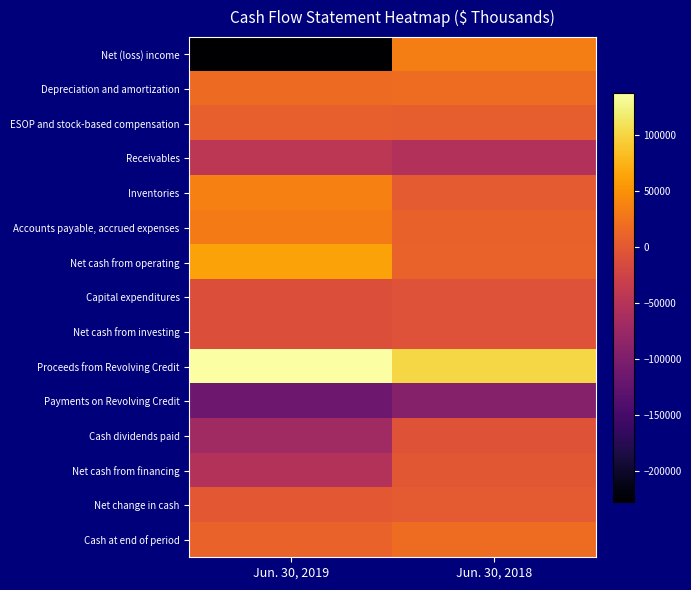

Which series changed the most between Jun. 30, 2019 and Jun. 30, 2018?

Net (loss) income